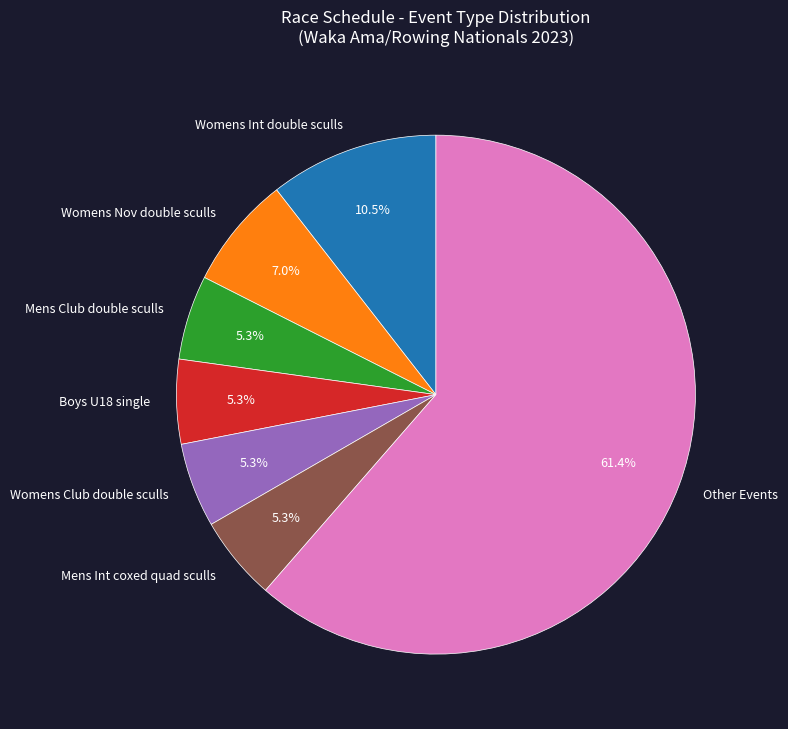

How many slices are in this pie chart?

7